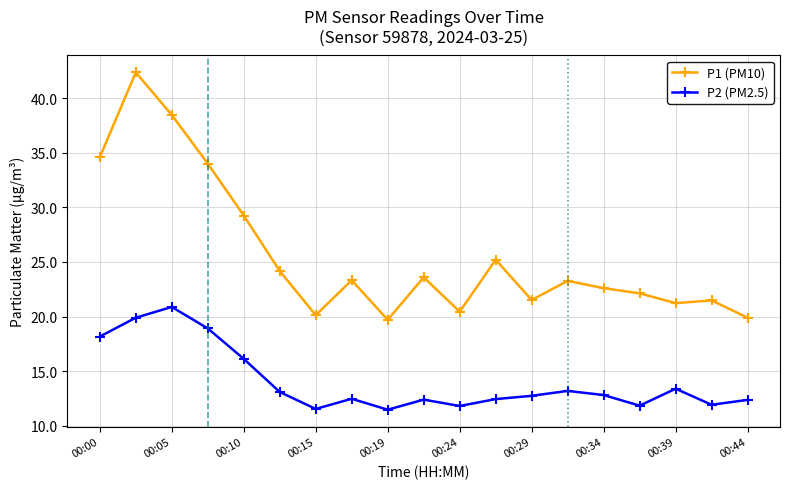

Which series has the largest range (max minus min)?

P1 (PM10)